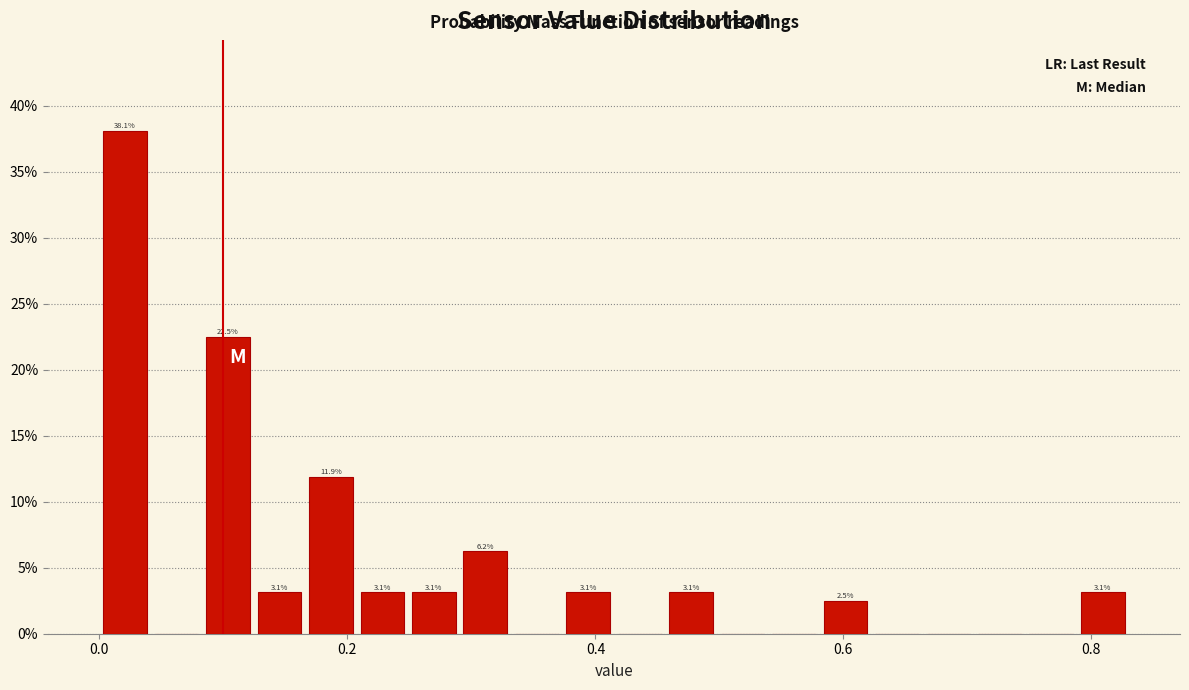

Read against the x-axis, roughly where is the centre of the tallest bar?

0.02